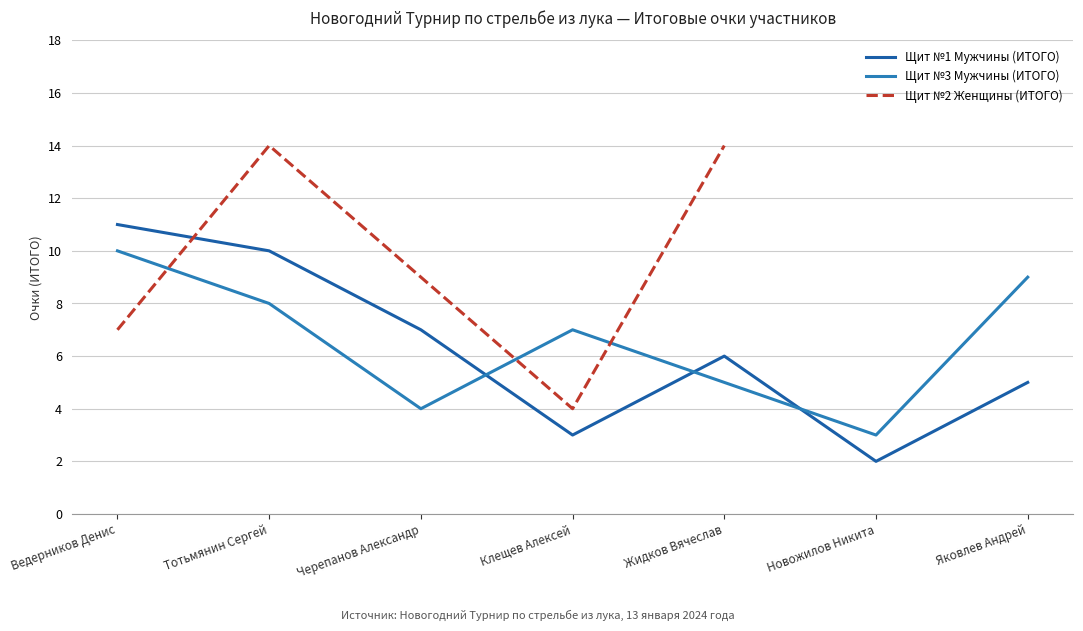

What is the label of the 3rd point from the right?

Жидков Вячеслав